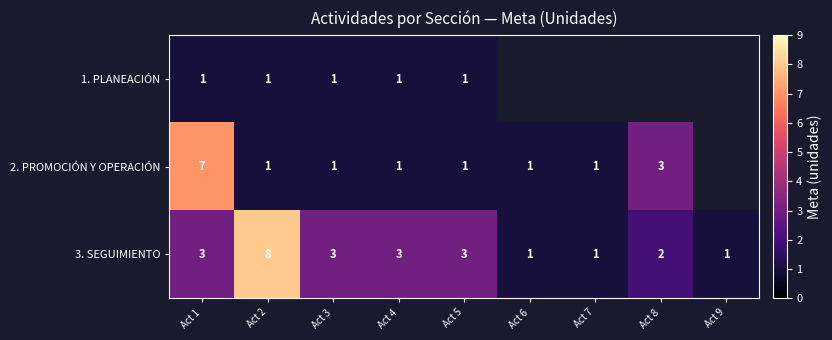

The value of 2. PROMOCIÓN Y OPERACIÓN at Act 6 is 1. True or false?

True